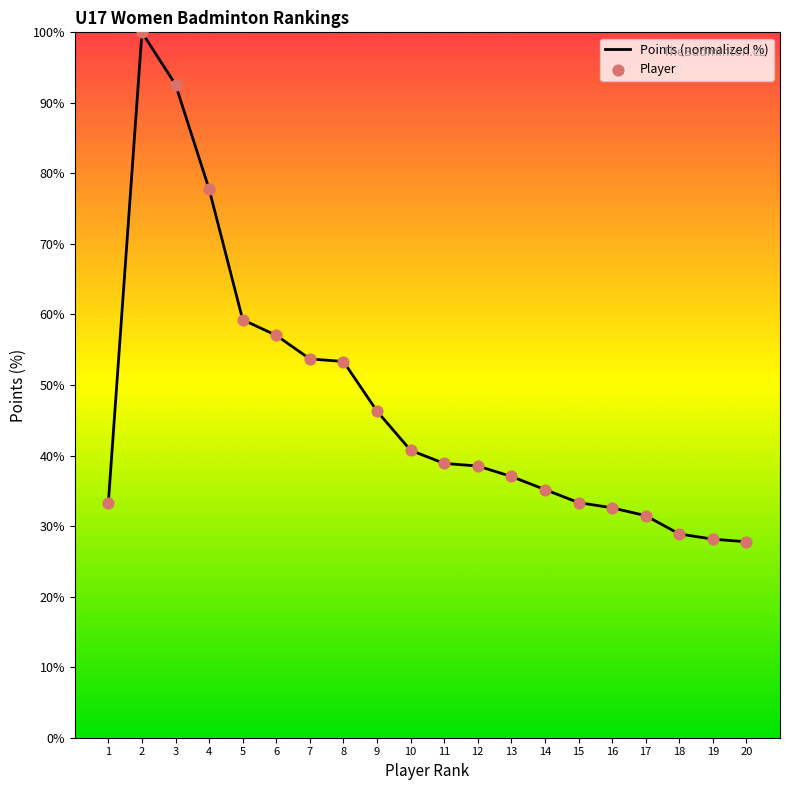

What is the minimum value shown in the chart?

27.8